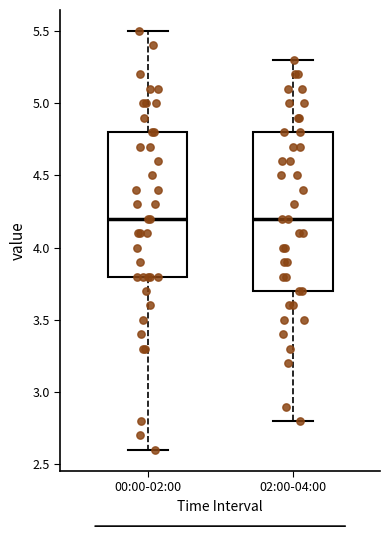

Reading left to right, read every box against the y-axis: the position of its median line, the range the box covers, and the ends of its whiskers. The values are not printed on the chart, so give them approximately, as read against the axis.

00:00-02:00: median 4.2, box 3.8 to 4.8, whiskers 2.6 to 5.5
02:00-04:00: median 4.2, box 3.7 to 4.8, whiskers 2.8 to 5.3